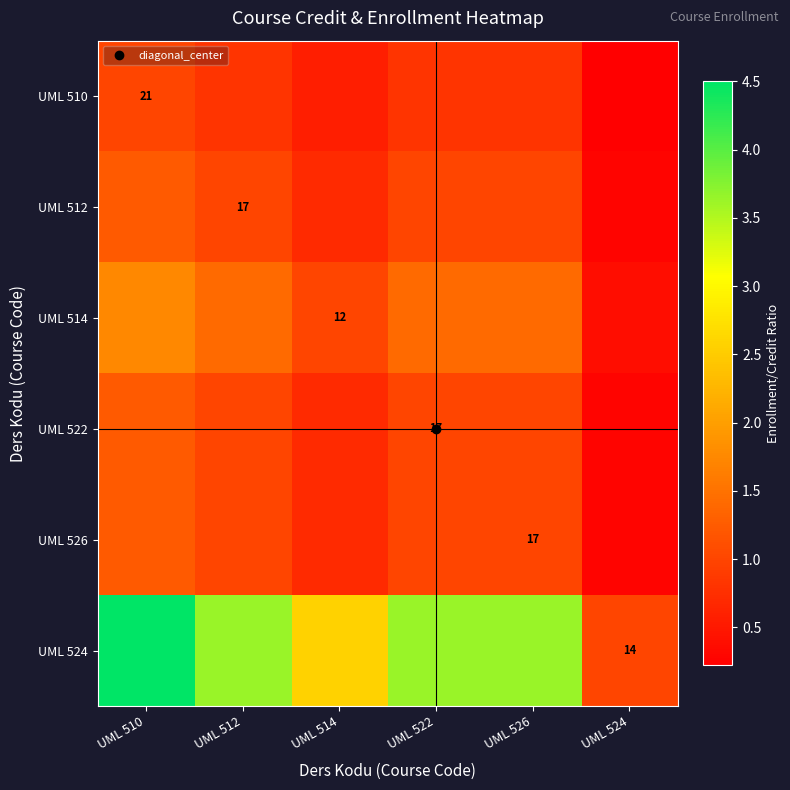

Rank the categories by UML 514 value from lowest to highest.

UML 524, UML 514, UML 512, UML 522, UML 526, UML 510